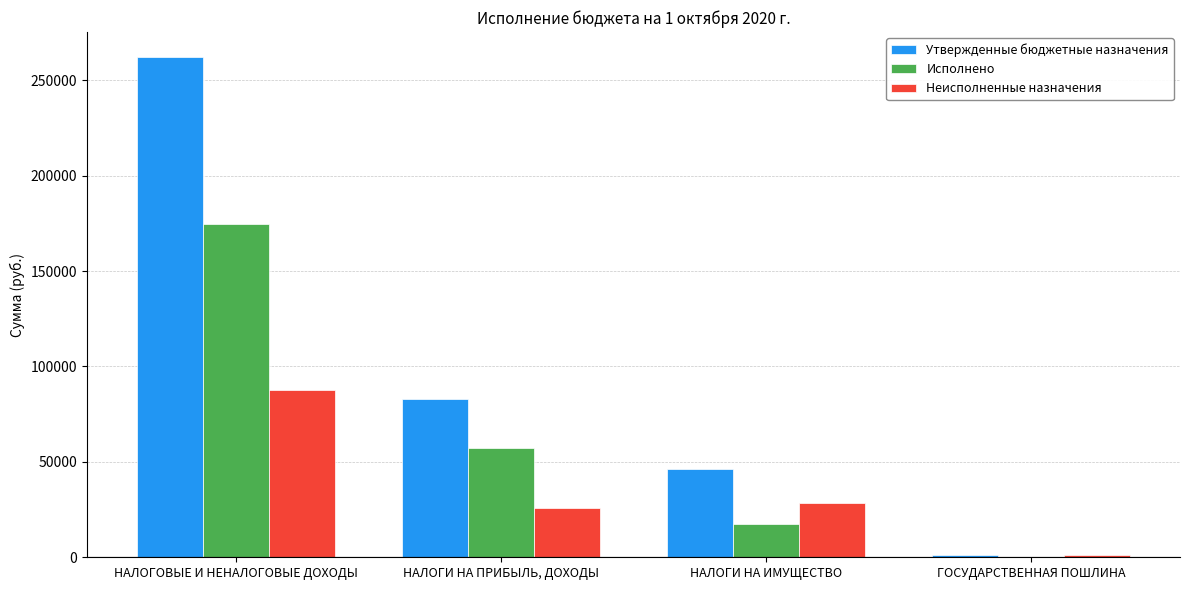

The Утвержденные бюджетные назначения series shows 40658.8 at НАЛОГИ НА ПРИБЫЛЬ, ДОХОДЫ. True or false?

False